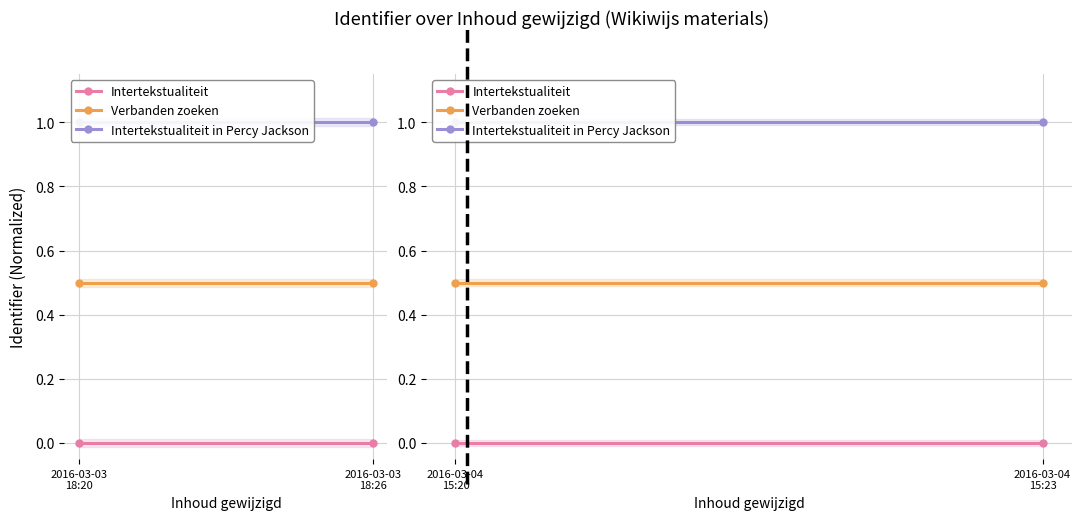

At which category is the sum across all series the highest?

2016-03-04 15:20